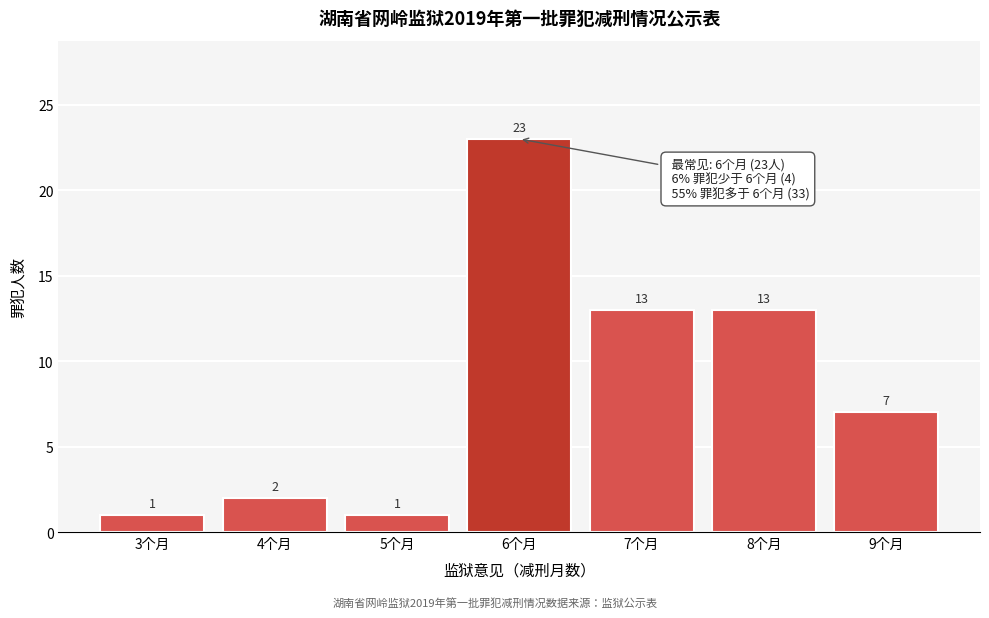

Reading left to right, what are all the values shown in this chart?

3个月=1	4个月=2	5个月=1	6个月=23	7个月=13	8个月=13	9个月=7